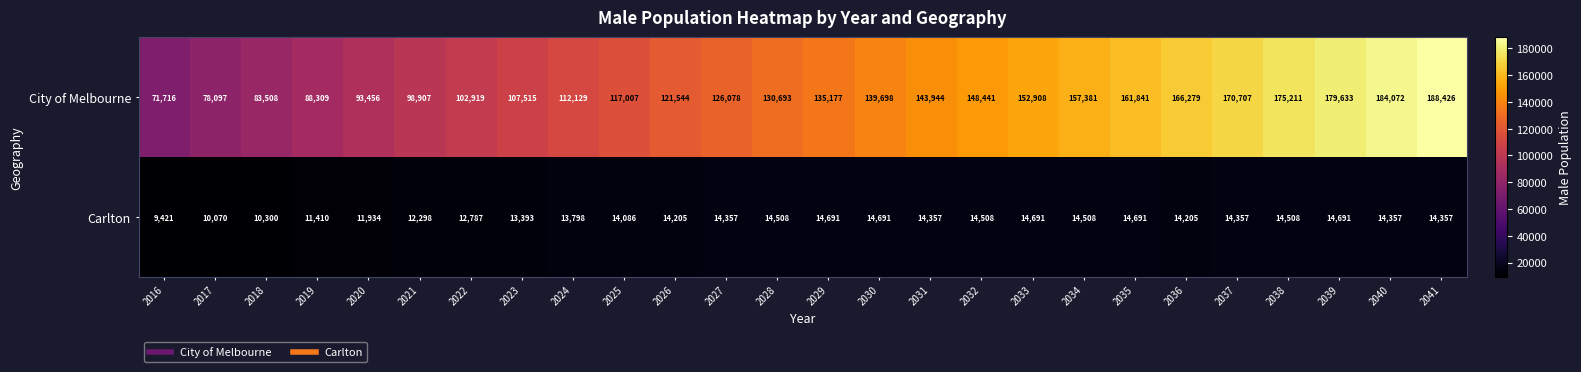

At how many categories does at least one series exceed 58840?

26